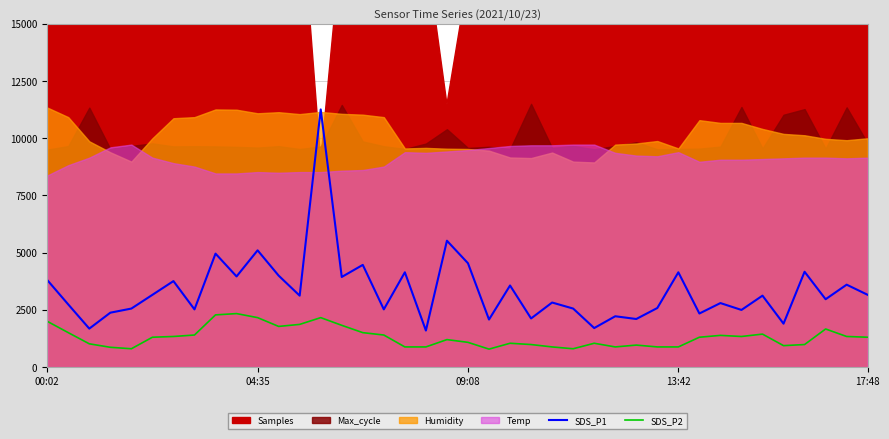

What is the average value of the SDS_P2 series?

1309.6